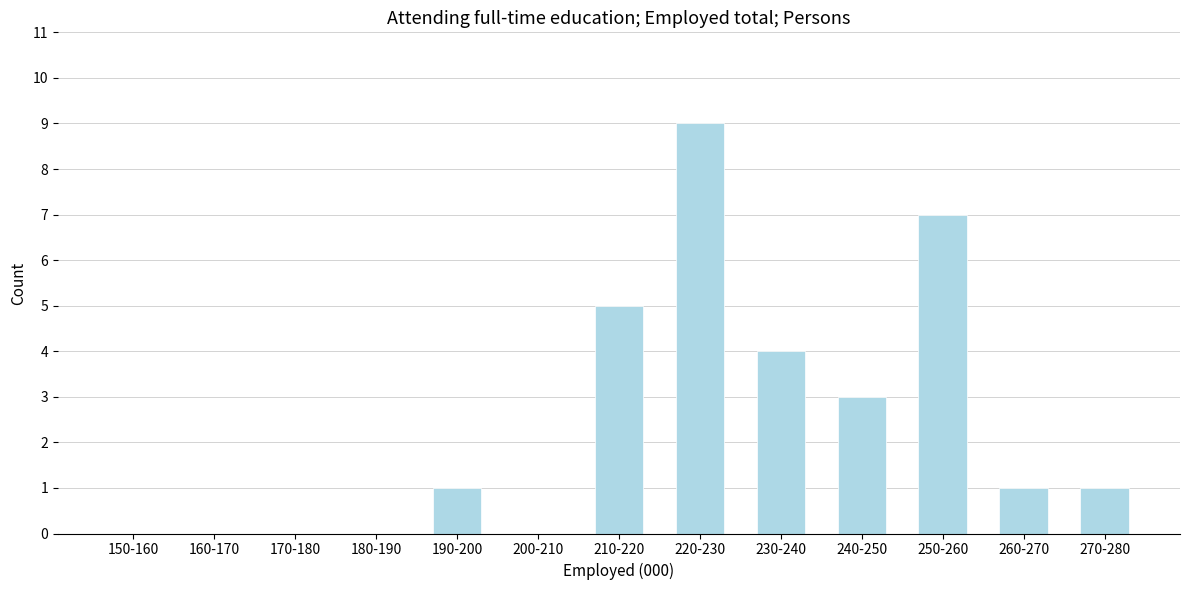

Reading left to right, extract all data points from this chart.

150-160=0	160-170=0	170-180=0	180-190=0	190-200=1	200-210=0	210-220=5	220-230=9	230-240=4	240-250=3	250-260=7	260-270=1	270-280=1